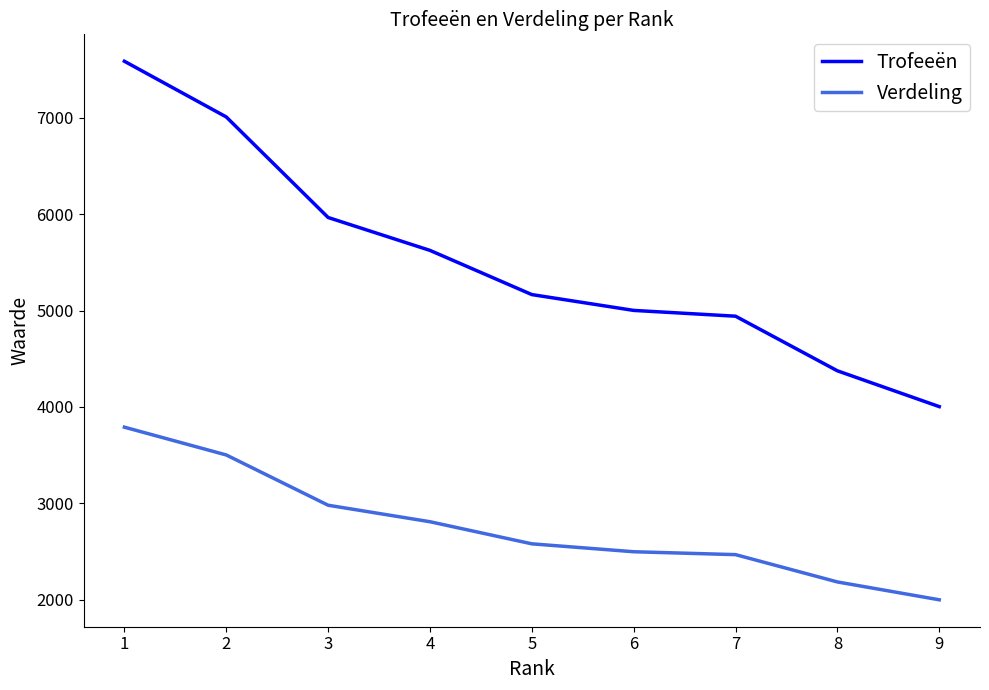

How many distinct data groups are displayed?

2